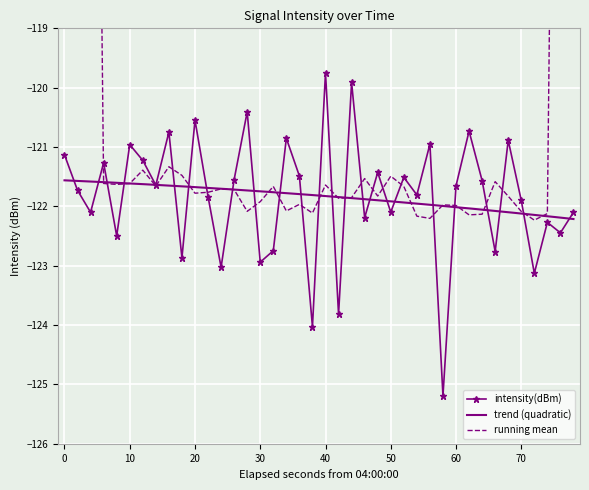

Reading right to left, transcribe all the data shown in this chart.

-122.1	-122.4	-122.3	-123.1	-121.9	-120.9	-122.8	-121.6	-120.7	-121.7	-125.2	-121.0	-121.8	-121.5	-122.1	-121.4	-122.2	-119.9	-123.8	-119.7	-124.0	-121.5	-120.9	-122.7	-122.9	-120.4	-121.5	-123.0	-121.8	-120.5	-122.9	-120.7	-121.6	-121.2	-121.0	-122.5	-121.3	-122.1	-121.7	-121.1